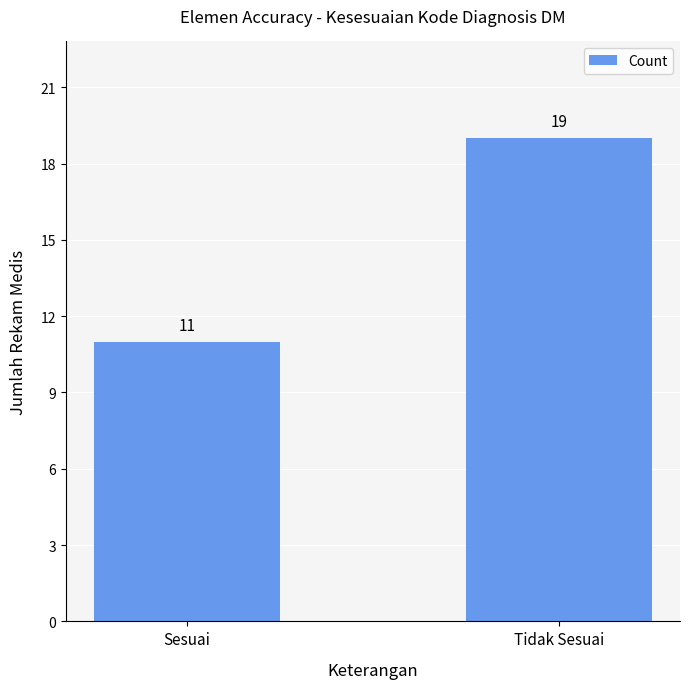

Reading left to right, transcribe all the data shown in this chart.

11	19